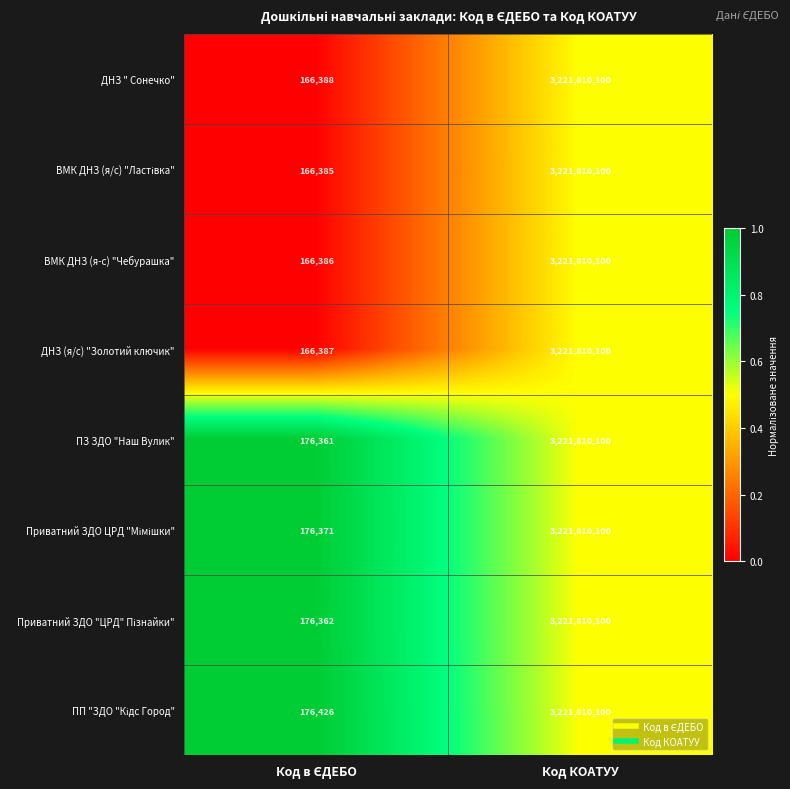

Read the ВМК ДНЗ (я-с) "Чебурашка" value at Код КОАТУУ, to the nearest 50.

3221810100